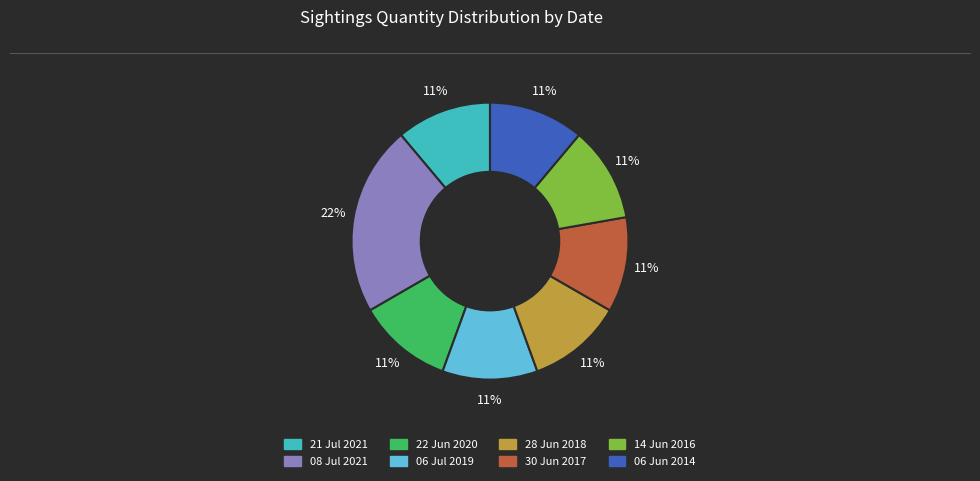

Does any single category account for the majority?

No